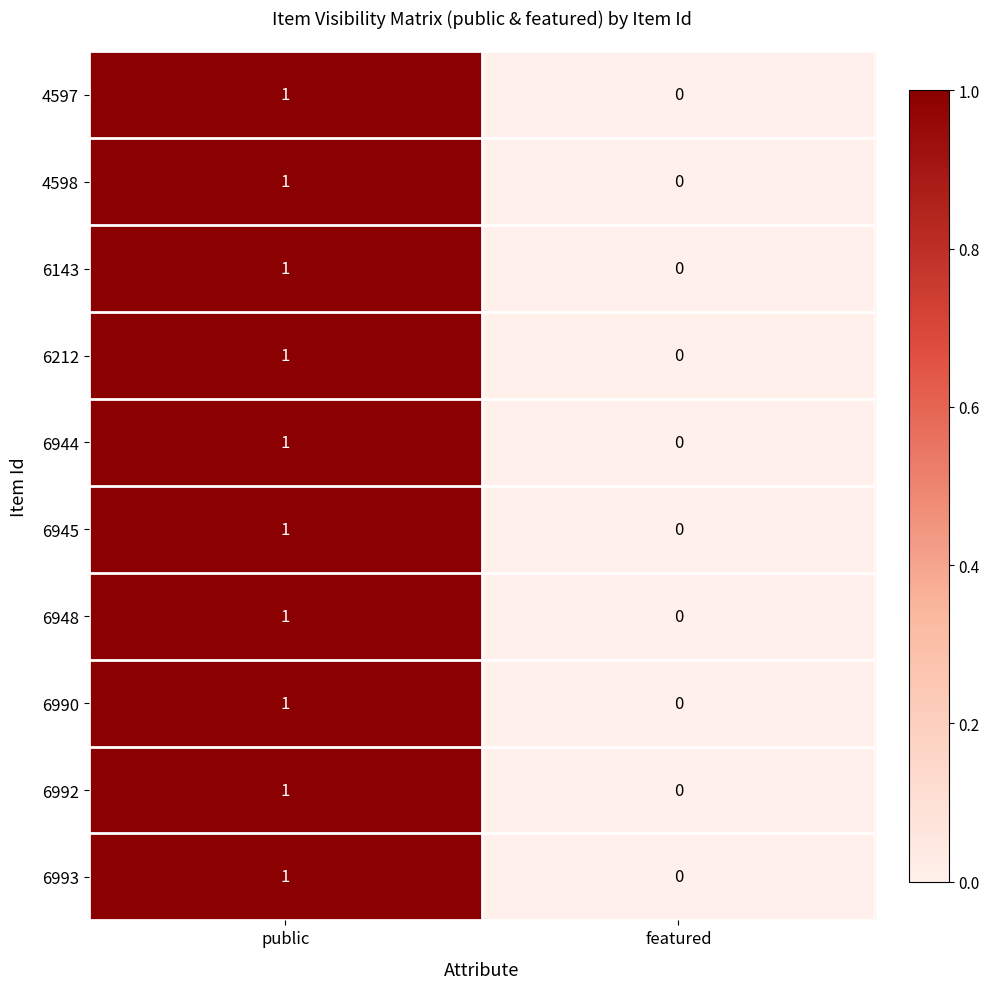

The 6945 series shows 1 at public. True or false?

True